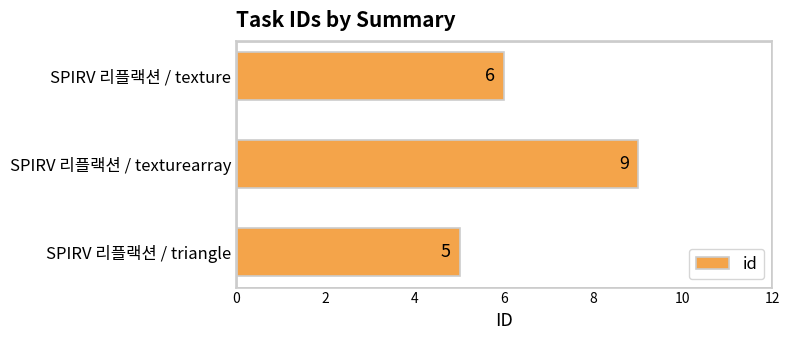

How many values are between 5 and 9?

3